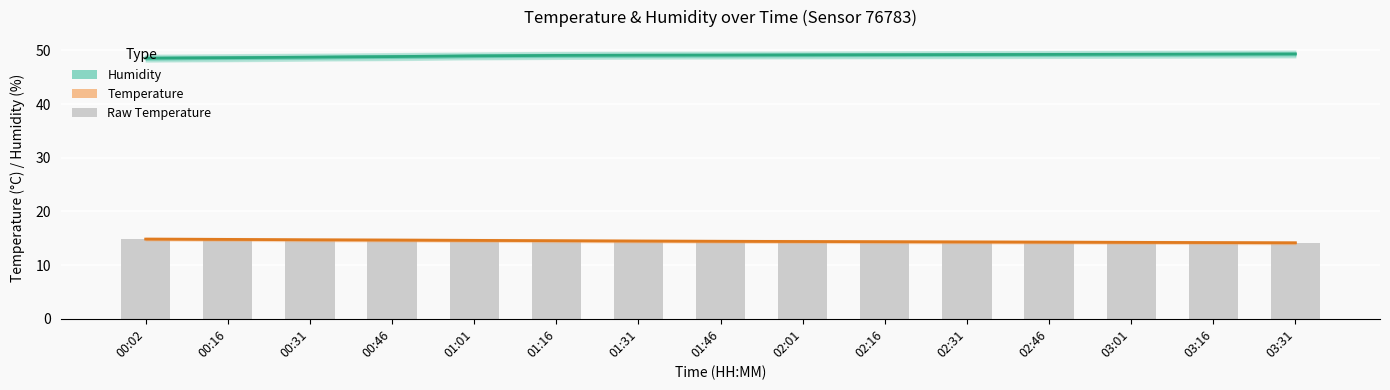

What is the difference between the temperature values at 00:31 and 00:46?

0.1